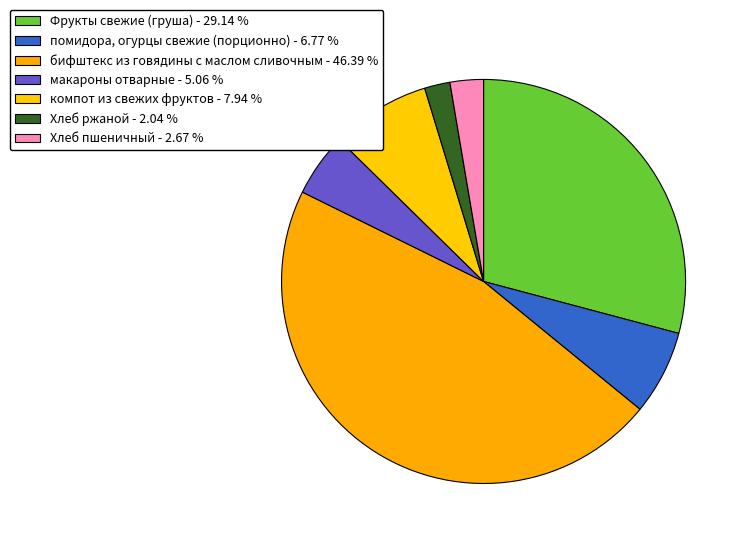

To the nearest percent, what percentage of the pie is макароны отварные?

5%